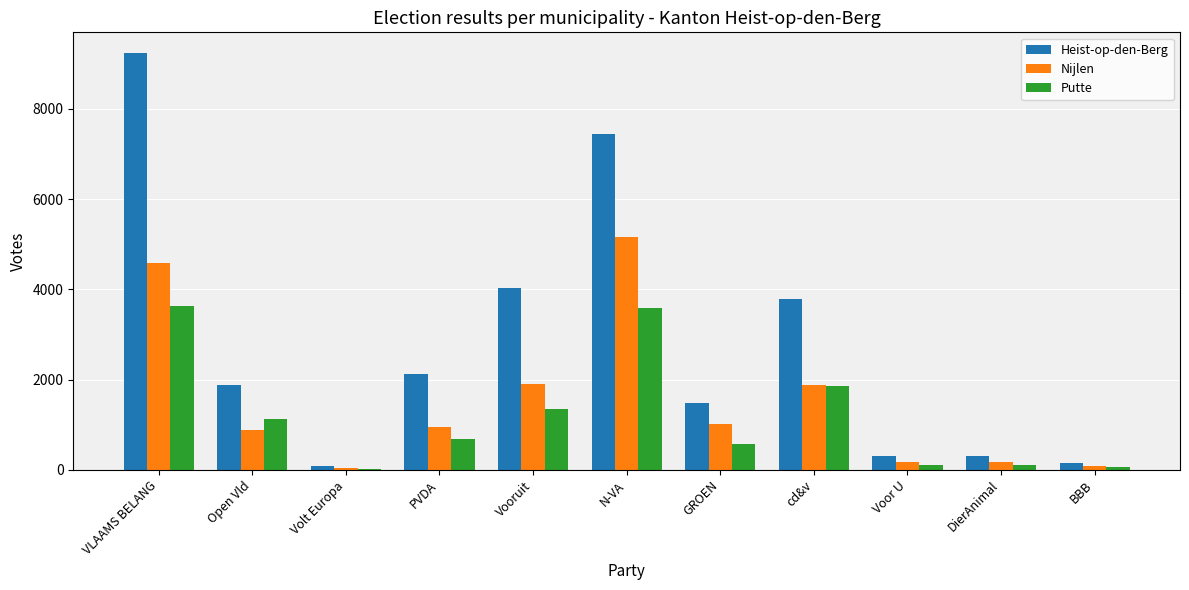

What are all the series names shown in the legend?

Heist-op-den-Berg, Nijlen, Putte